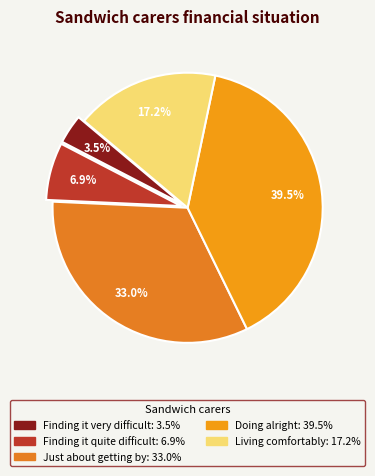

Rank the categories by value from highest to lowest.

Doing alright, Just about getting by, Living comfortably, Finding it quite difficult, Finding it very difficult